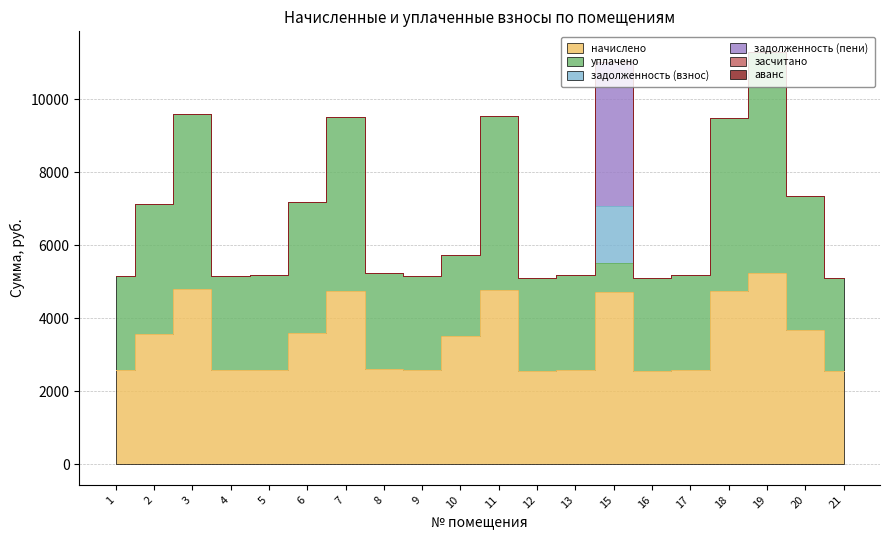

What is the lowest value of the начислено series?

2550.2